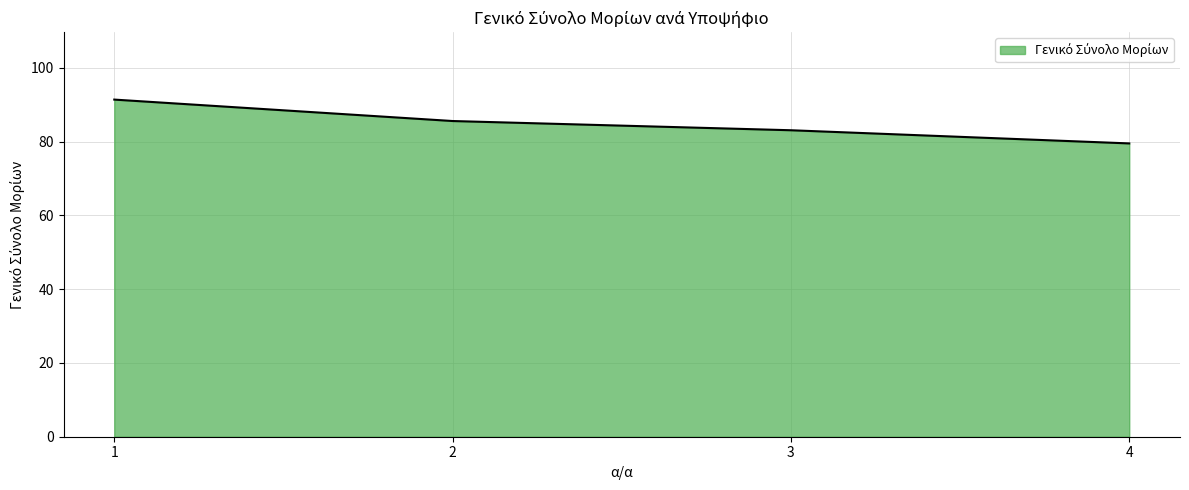

What is the change in value from 1 to 2?

-5.8